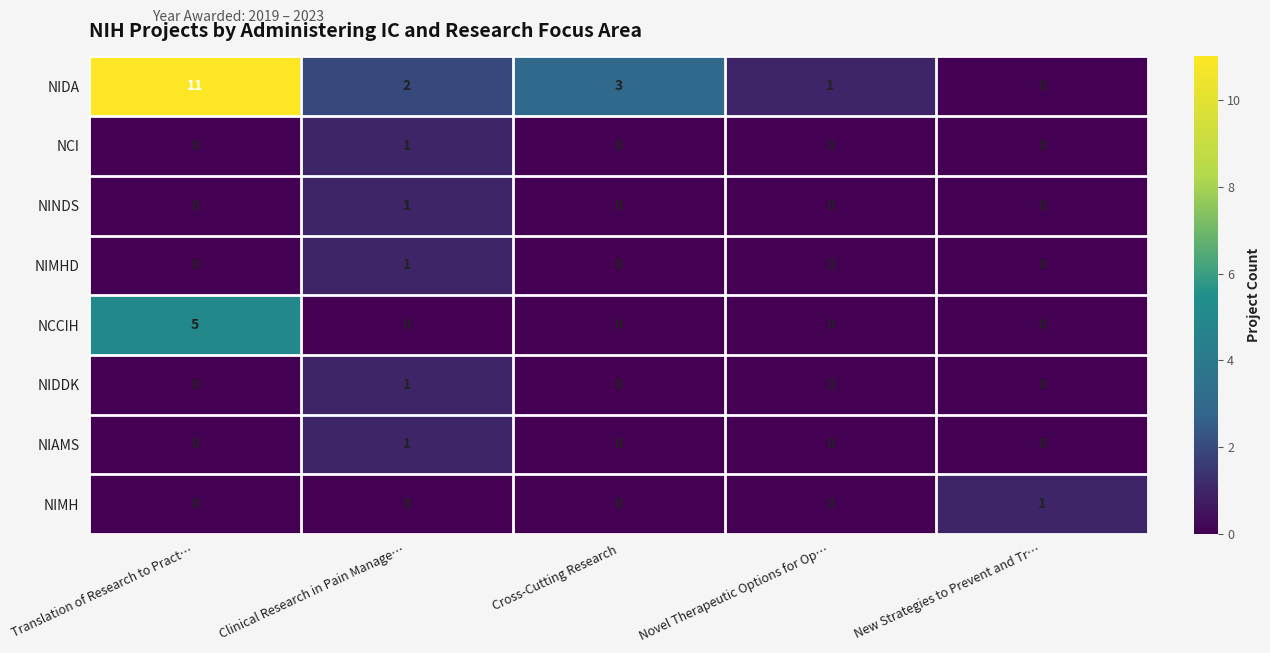

List the labels in order of NIDA value, largest first.

Translation of Research to Pract…, Cross-Cutting Research, Clinical Research in Pain Manage…, Novel Therapeutic Options for Op…, New Strategies to Prevent and Tr…